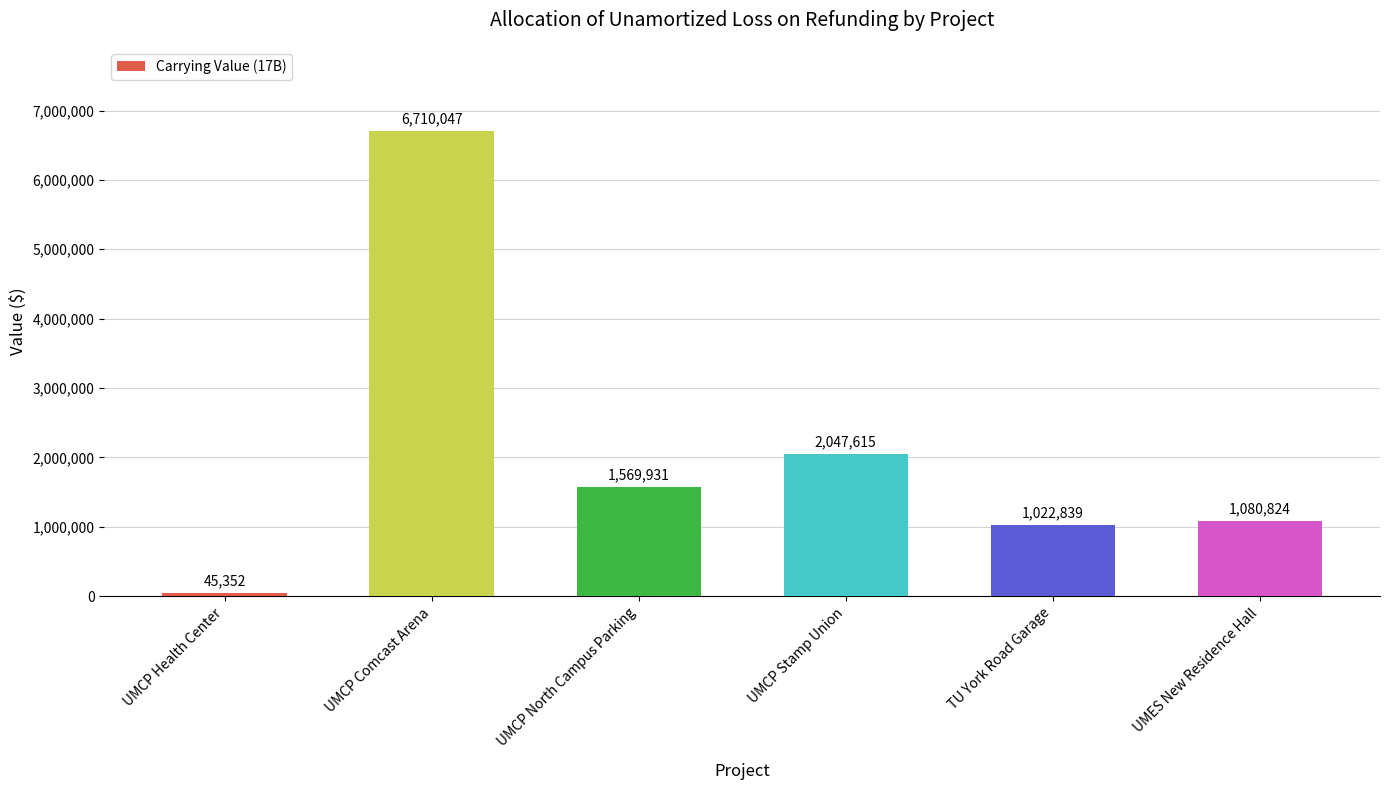

The chart shows a value of 1479941 at UMES New Residence Hall. True or false?

False